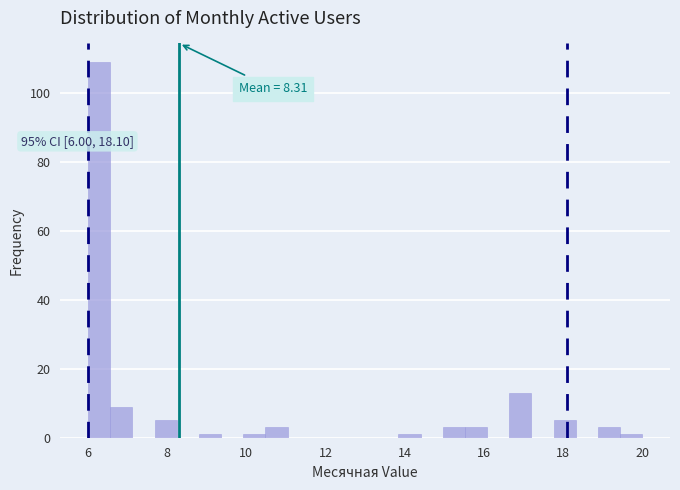

Read against the x-axis, roughly where is the centre of the tallest bar?

6.2